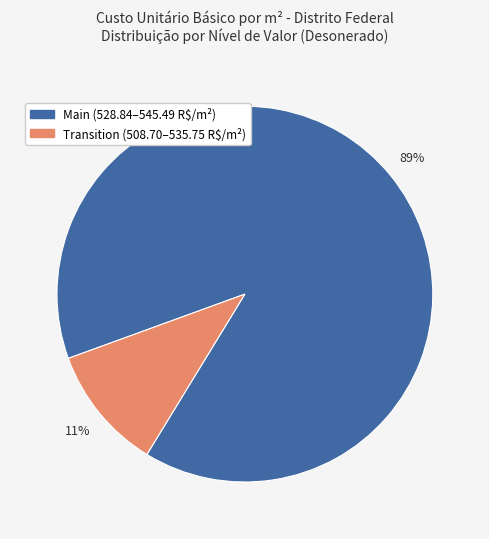

Does any single category account for the majority?

Yes